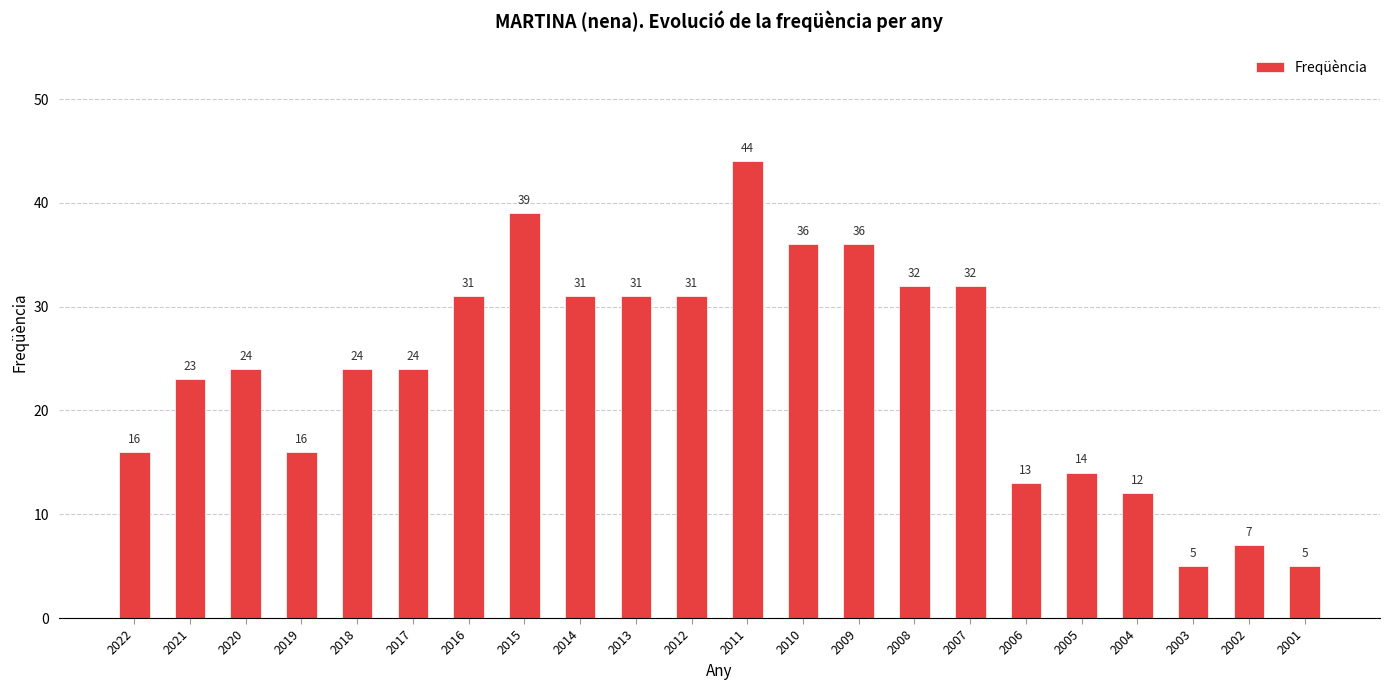

The chart shows a value of 39 at 2015. True or false?

True